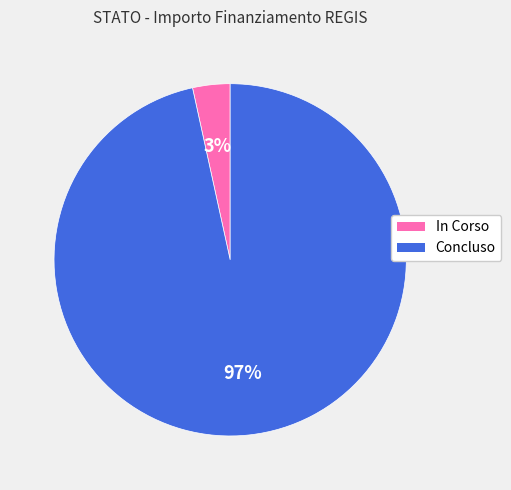

To the nearest percent, what is the combined percentage of In Corso and Concluso?

100%